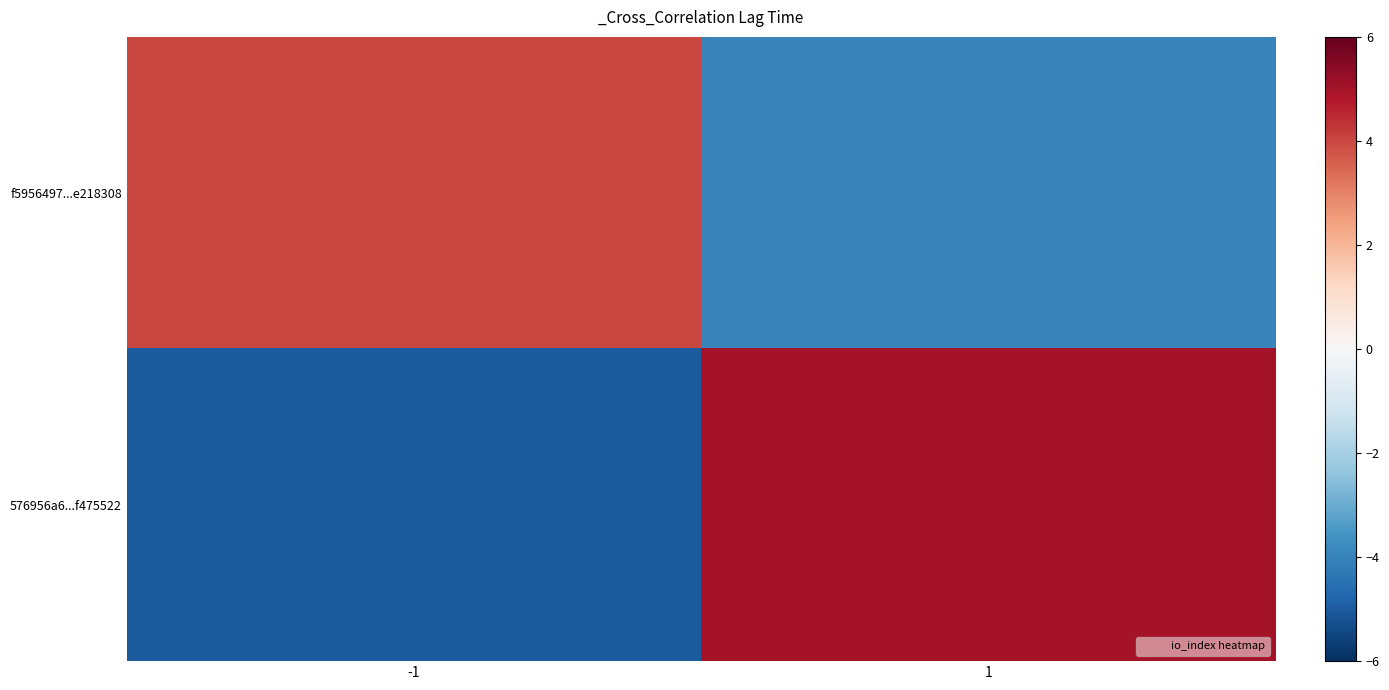

Reading left to right, what are all the values shown in this chart?

f5956497...e218308: -1=4	1=-4
576956a6...f475522: -1=-5	1=5